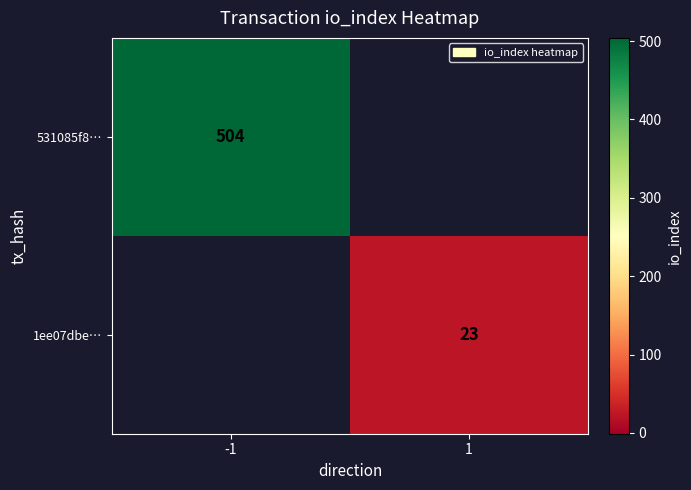

Which label corresponds to the smallest value in the chart?

1